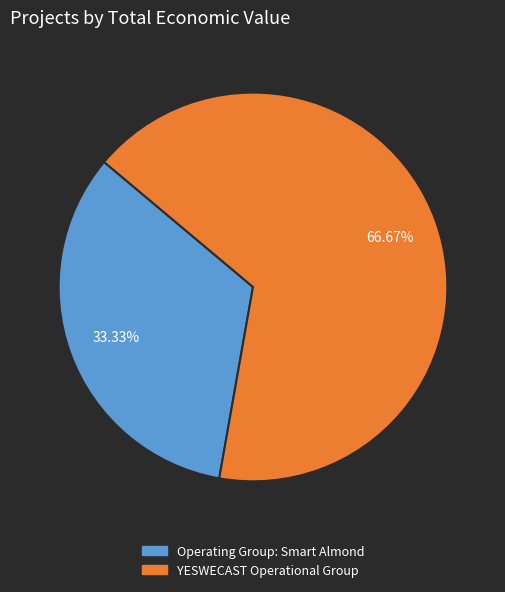

What is the ratio of the value at Operating Group: Smart Almond to the value at YESWECAST Operational Group?

0.5